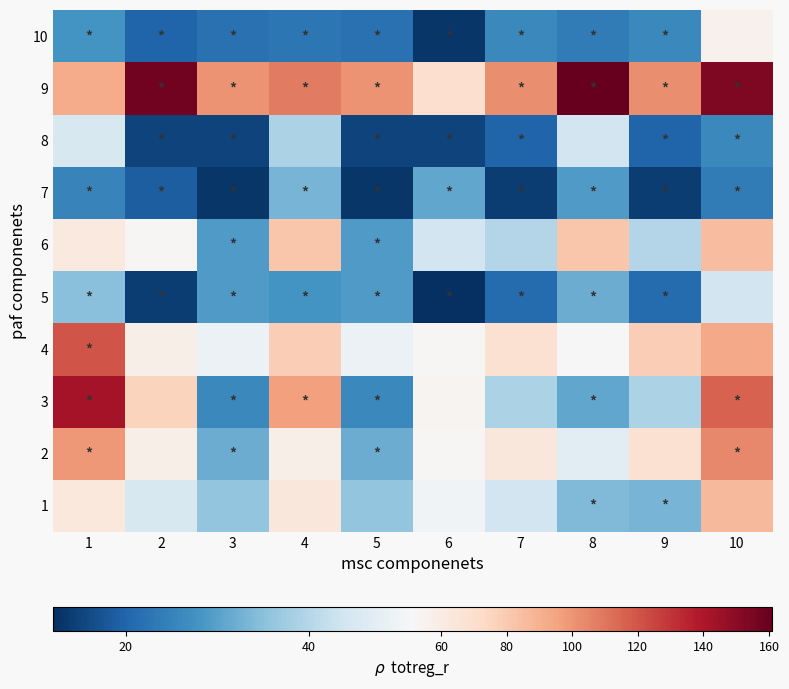

Reading right to left, what are all the values shown in this chart?

1: 10=87	9=33	8=34	7=44	6=50	5=36	4=64	3=36	2=45	1=63
2: 10=104	9=68	8=47	7=64	6=53	5=32	4=58	3=32	2=58	1=99
3: 10=116	9=39	8=31	7=39	6=54	5=26	4=96	3=26	2=76	1=143
4: 10=93	9=78	8=52	7=68	6=53	5=49	4=78	3=49	2=58	1=120
5: 10=44	9=21	8=32	7=21	6=12	5=29	4=28	3=29	2=14	1=35
6: 10=85	9=40	8=82	7=40	6=44	5=29	4=82	3=29	2=53	1=62
7: 10=24	9=14	8=29	7=14	6=31	5=13	4=33	3=13	2=19	1=25
8: 10=26	9=20	8=44	7=20	6=15	5=15	4=39	3=15	2=15	1=45
9: 10=154	9=102	8=161	7=102	6=70	5=101	4=108	3=101	2=157	1=92
10: 10=56	9=26	8=24	7=26	6=13	5=22	4=23	3=22	2=20	1=28